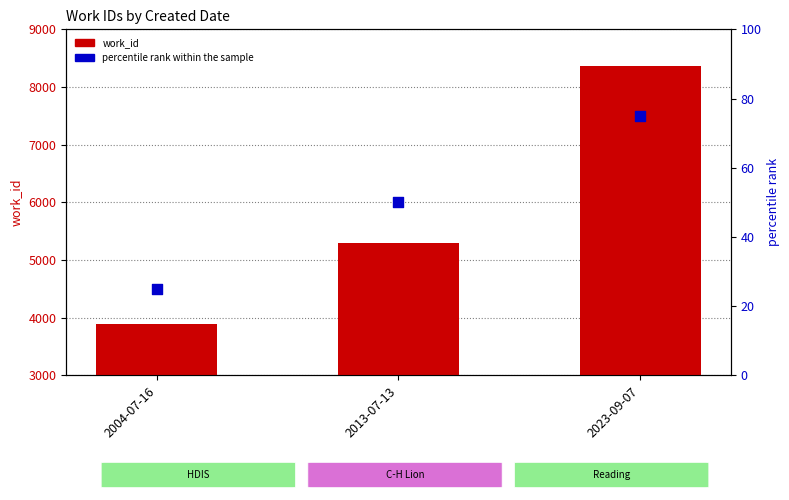

At how many categories does at least one series exceed 6195?

1